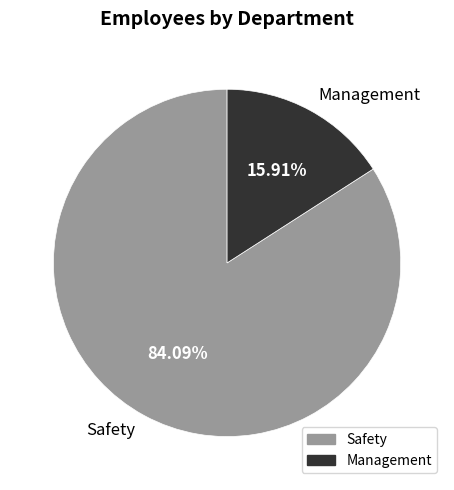

To the nearest percent, what is the difference between the Safety and Management slice percentages?

68%